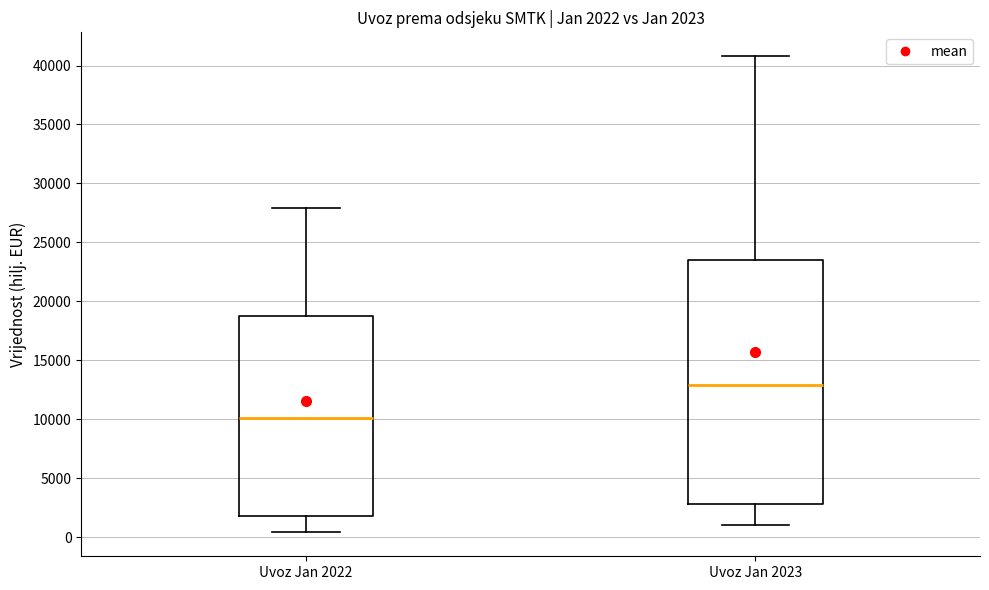

Which box has the lowest median line?

Uvoz Jan 2022